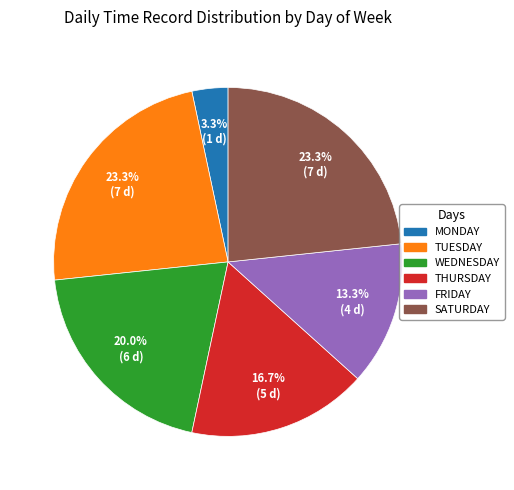

Does any single category account for the majority?

No